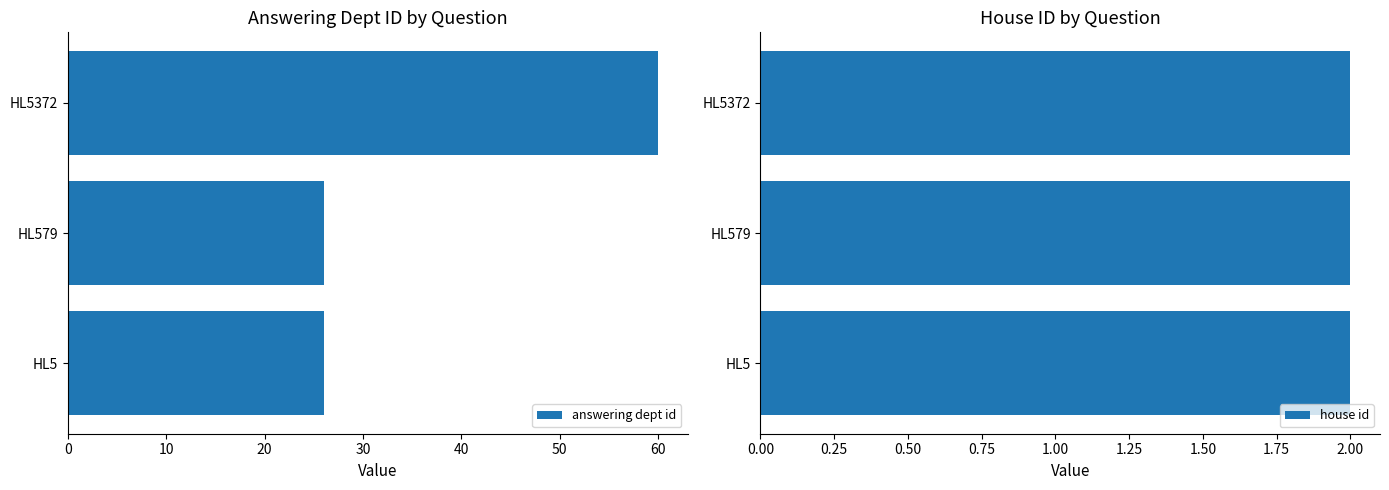

What is the average value of the answering dept id series?

37